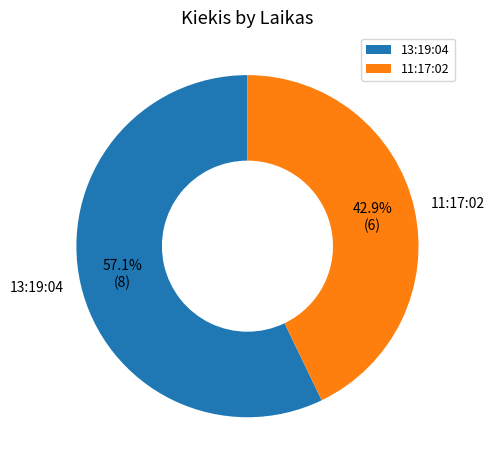

Between 11:17:02 and 13:19:04, which is larger?

13:19:04